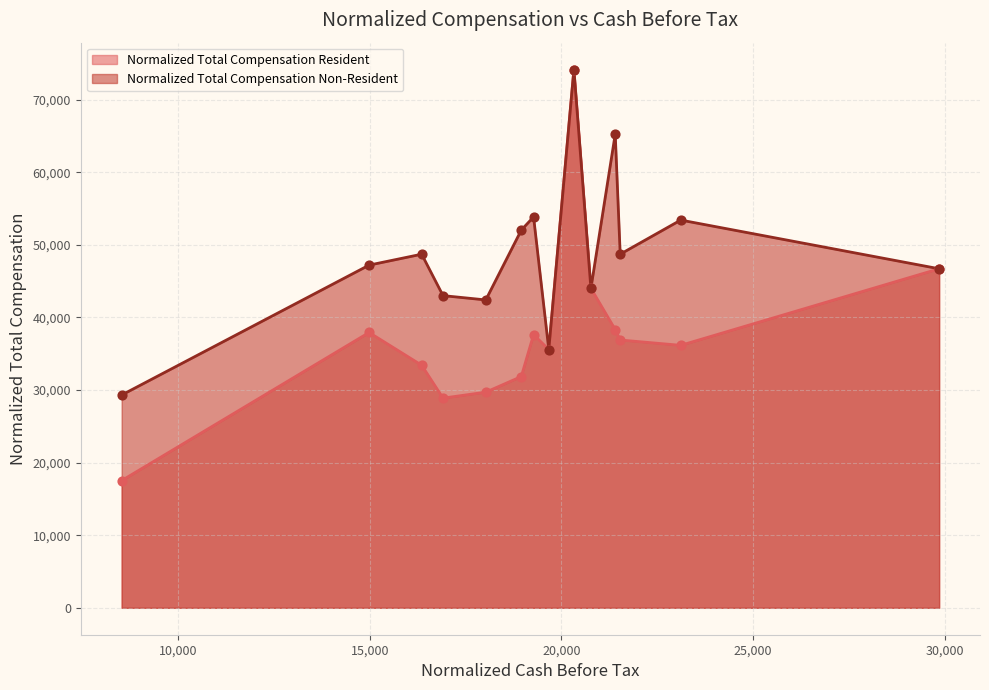

At how many categories does at least one series exceed 22506?

14